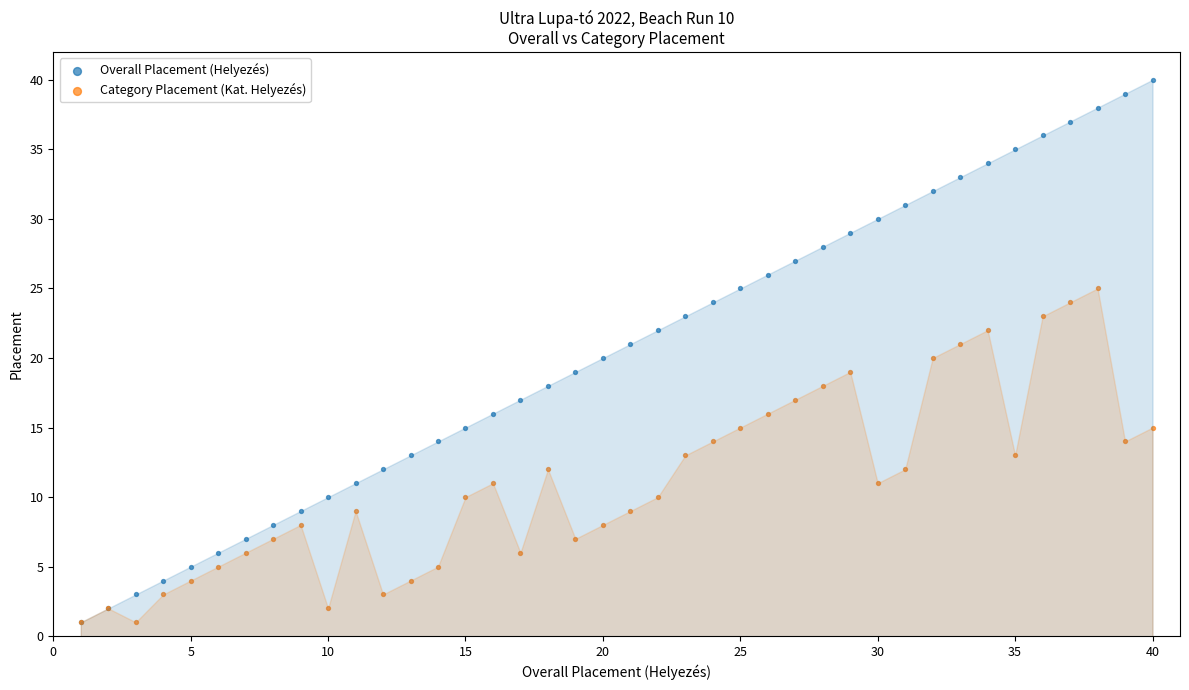

Which series has the widest spread of Y values?

Overall Placement (Helyezés)